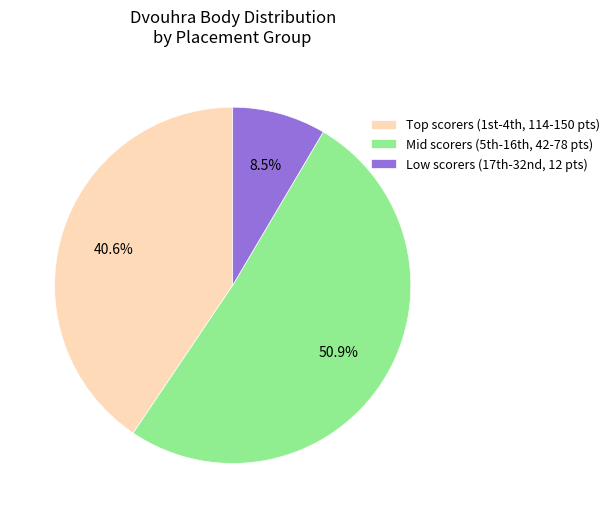

Does any single category account for the majority?

Yes